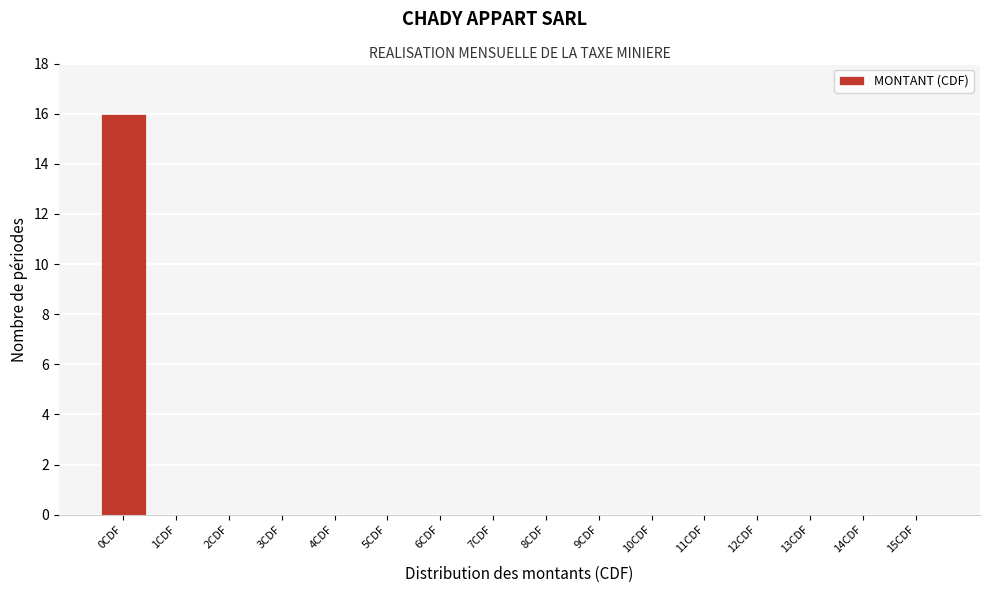

How tall is the bar that spans -0.5 to 0.5 on the x-axis? The values are not printed on the chart, so give them approximately, as read against the axis.

16